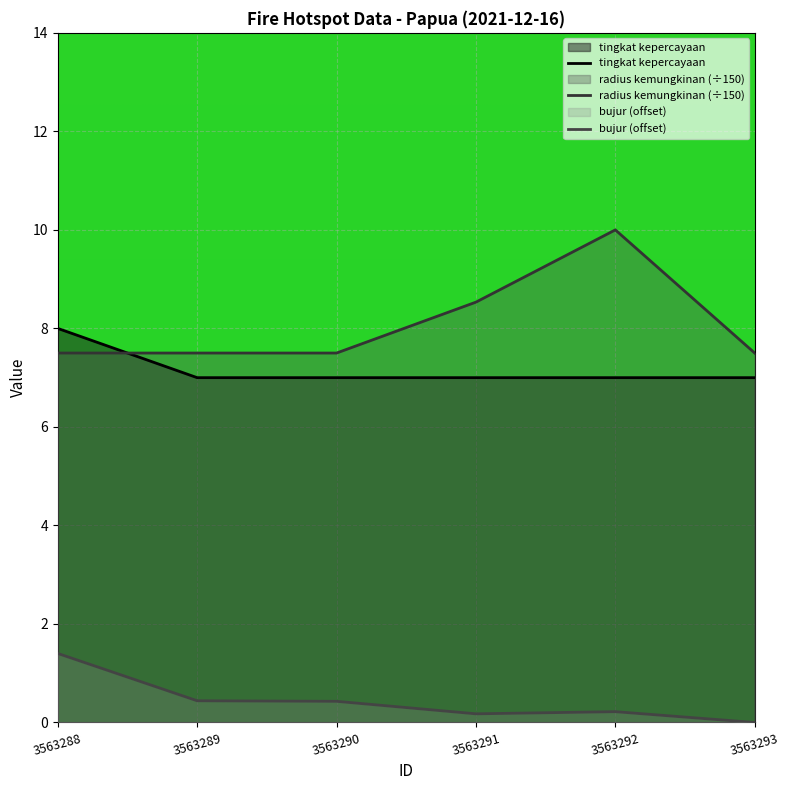

How many lines are shown in the chart?

3